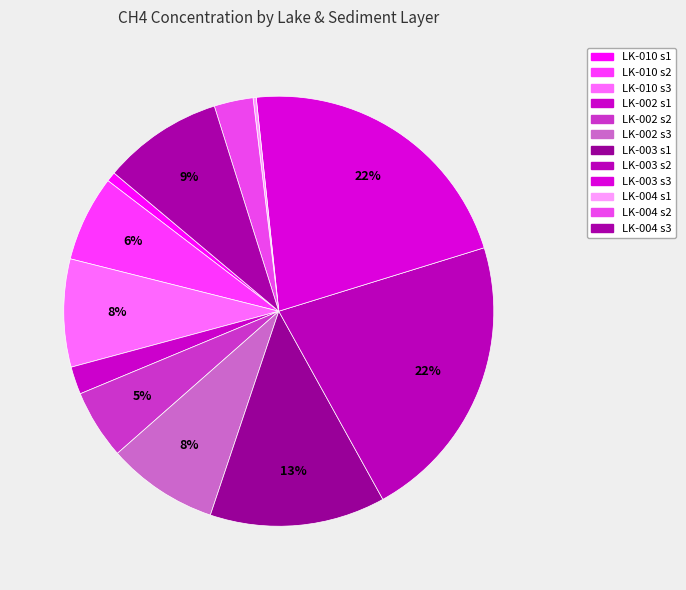

Count the number of slices in the pie.

12